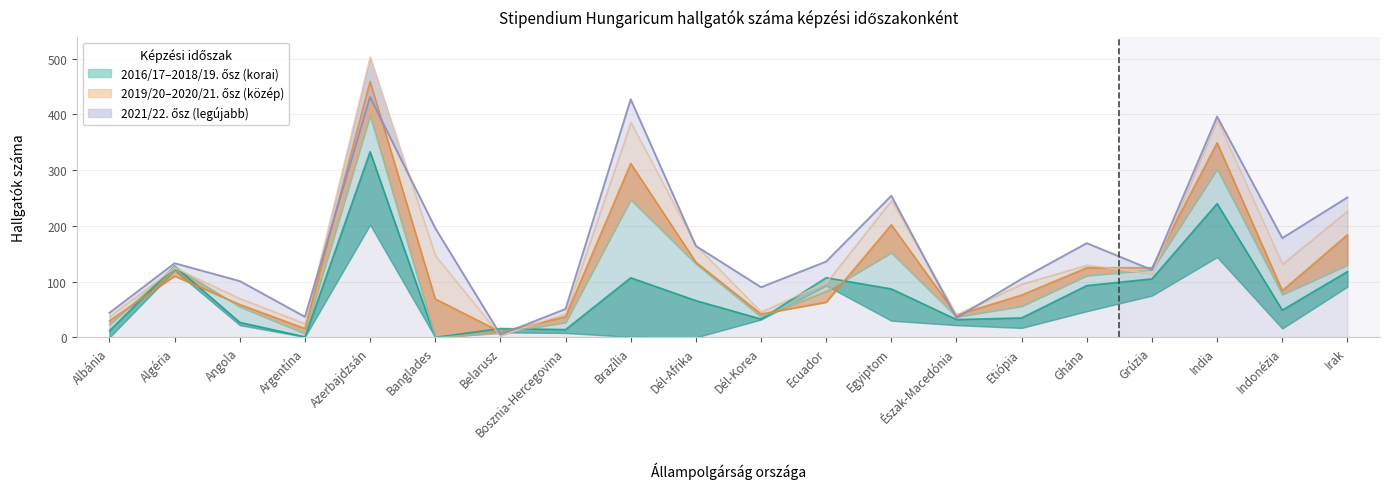

What position from the right is Brazília?

12